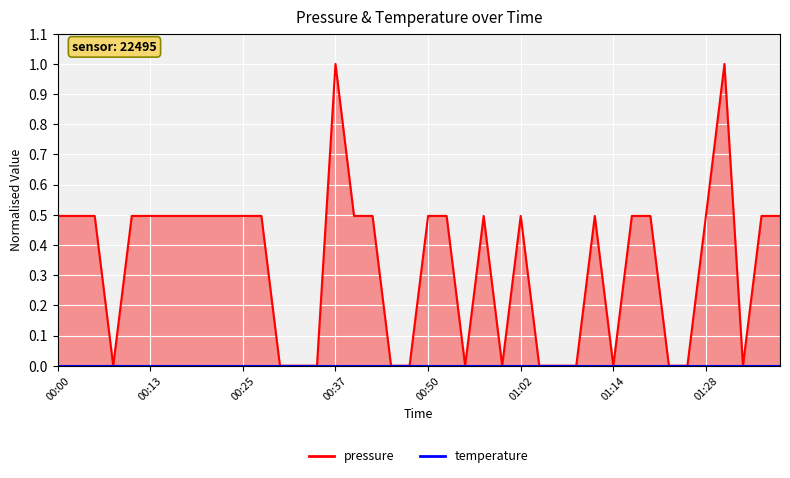

How many points are higher than both their immediate neighbors (excluding endpoints)?

5